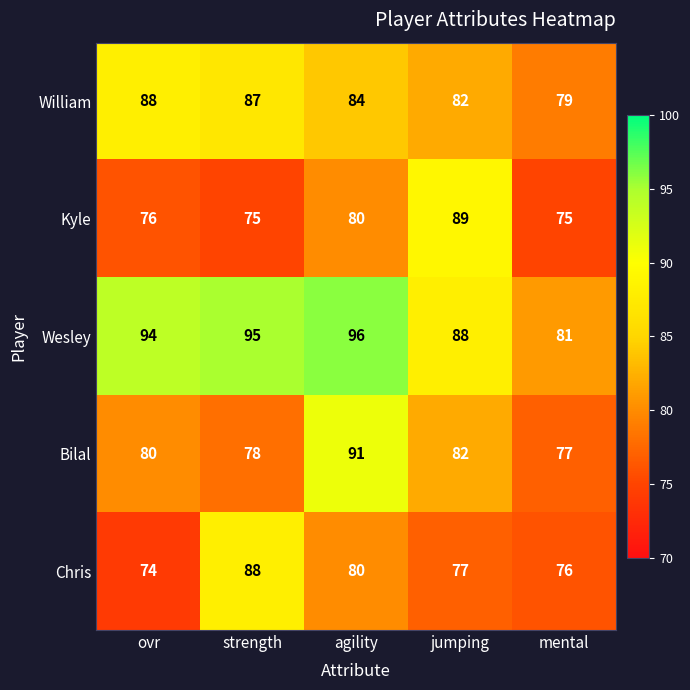

Reading right to left, extract all data points from this chart.

William: mental=79	jumping=82	agility=84	strength=87	ovr=88
Kyle: mental=75	jumping=89	agility=80	strength=75	ovr=76
Wesley: mental=81	jumping=88	agility=96	strength=95	ovr=94
Bilal: mental=77	jumping=82	agility=91	strength=78	ovr=80
Chris: mental=76	jumping=77	agility=80	strength=88	ovr=74